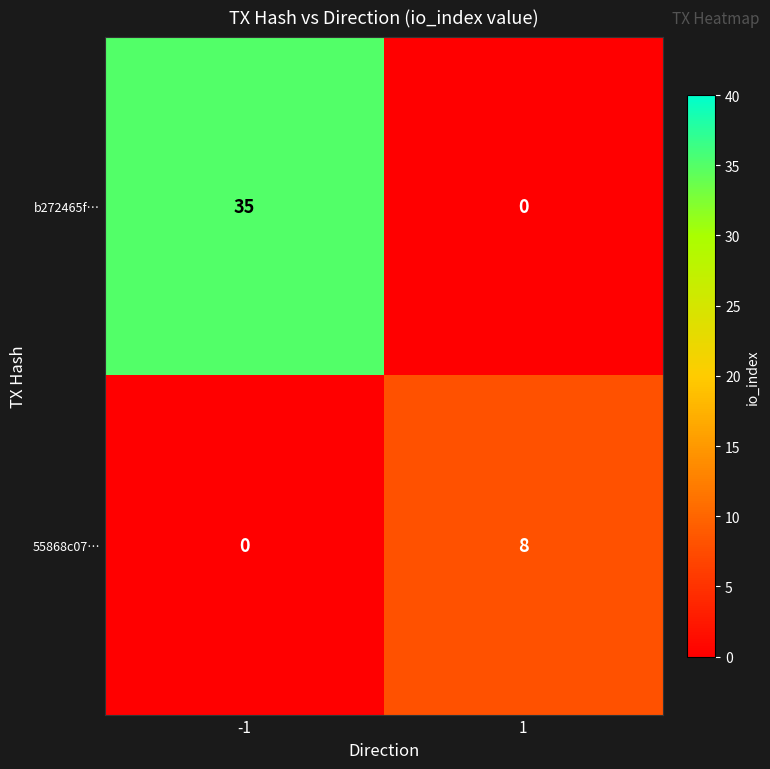

True or false: b272465f… has a value of -18 at 1.

False